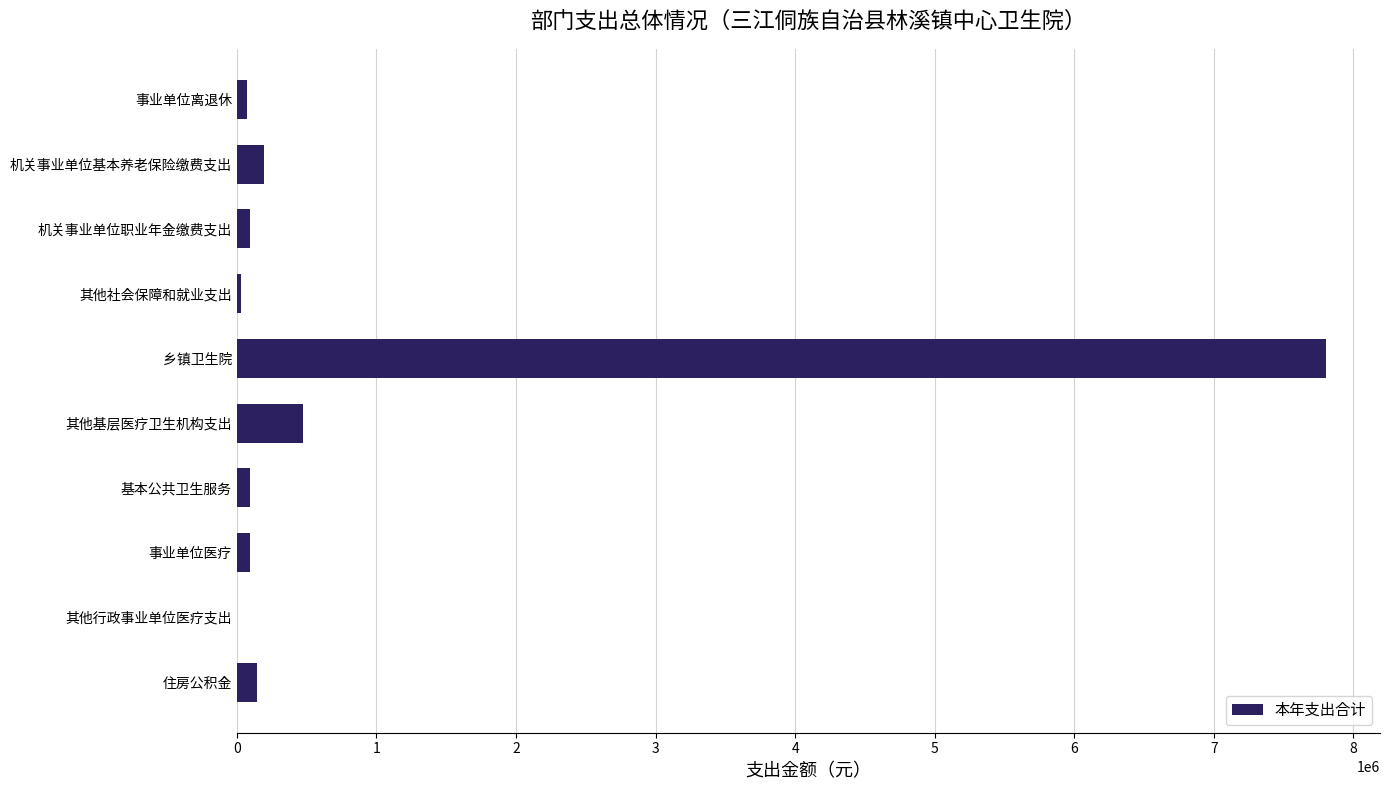

Is it true that the value at 其他基层医疗卫生机构支出 is 473029.2?

True